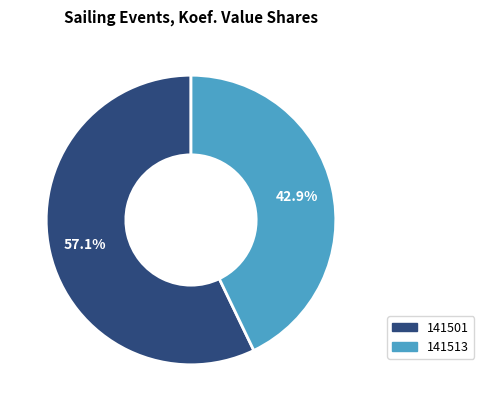

Between 141513 and 141501, which is larger?

141501